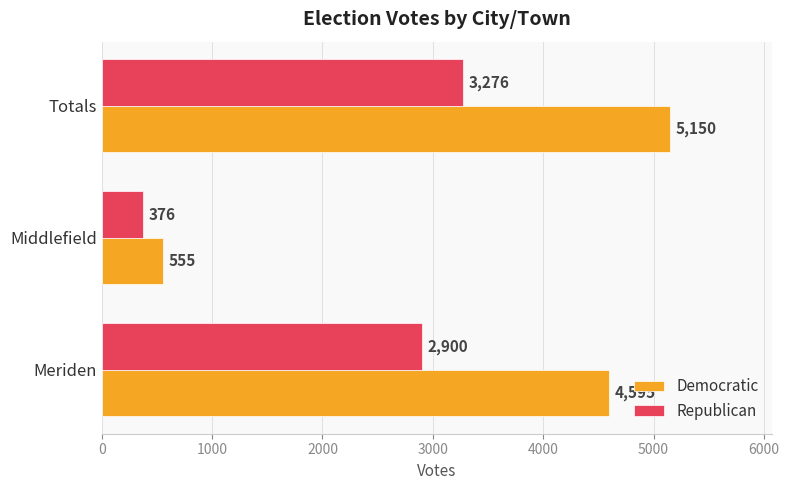

List the series in order of their peak value, highest first.

Democratic, Republican